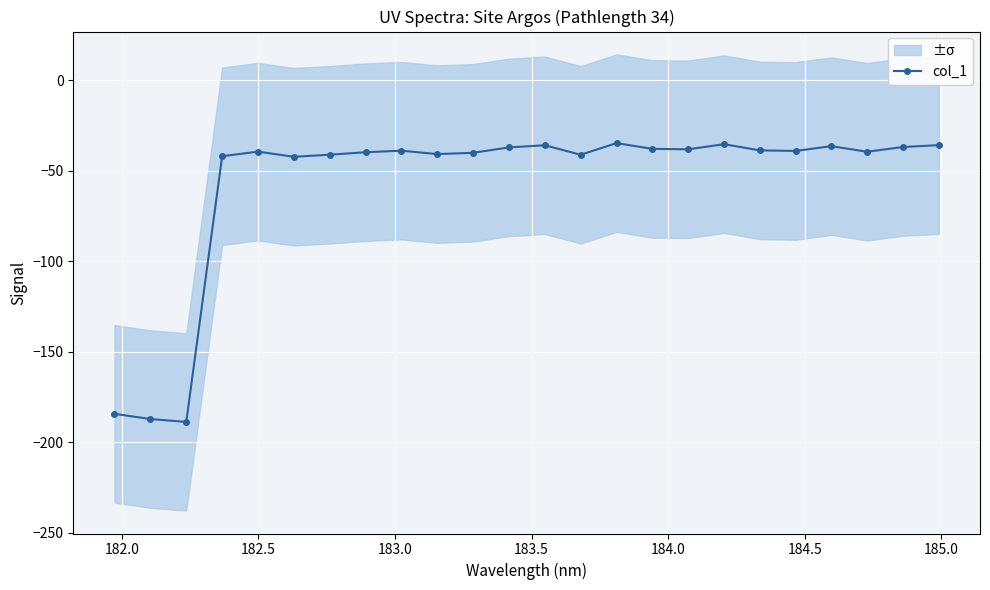

What is the value of the 24th point from the left?

-35.9